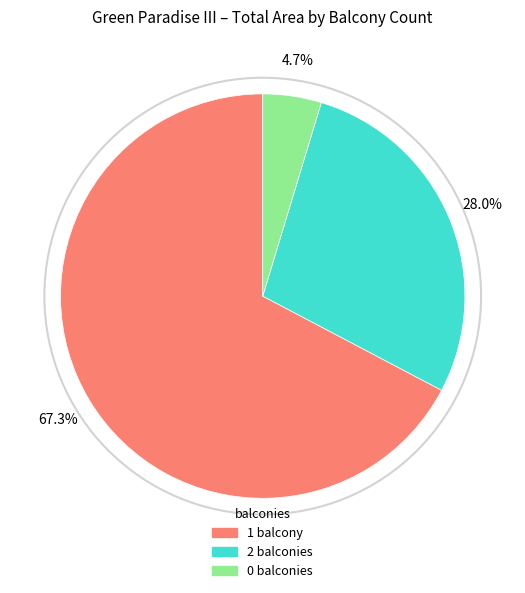

Is there any slice that represents more than half of the pie?

Yes